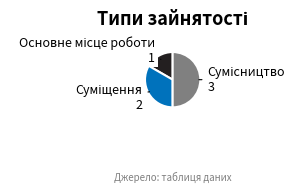

Rank the categories by value from highest to lowest.

Сумісництво, Суміщення, Основне місце роботи